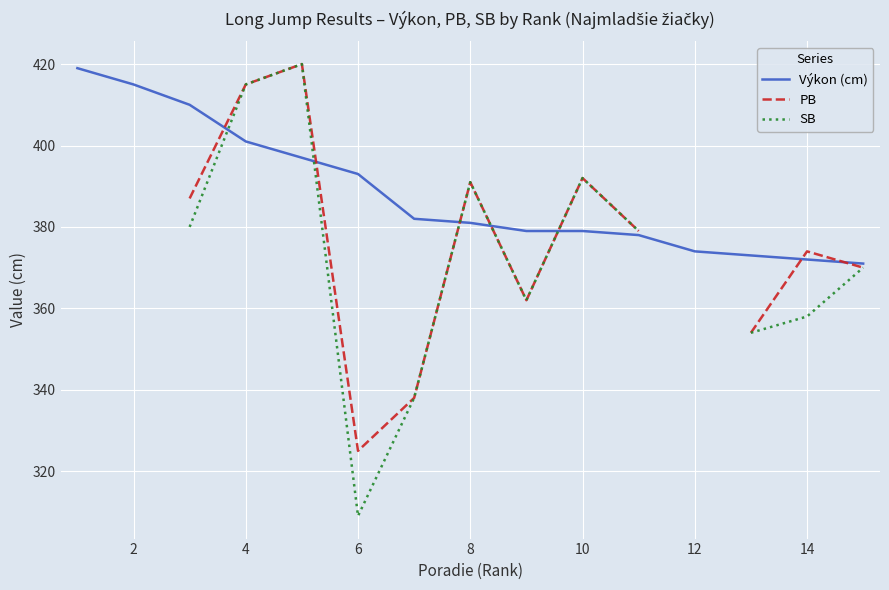

True or false: Výkon (cm) has more than 1 interior local peaks.

False